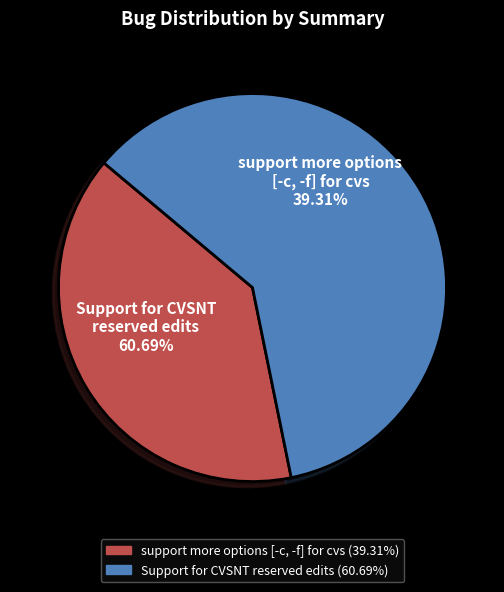

The support more options [-c, -f] for cvs slice represents 39% of the pie. True or false?

True